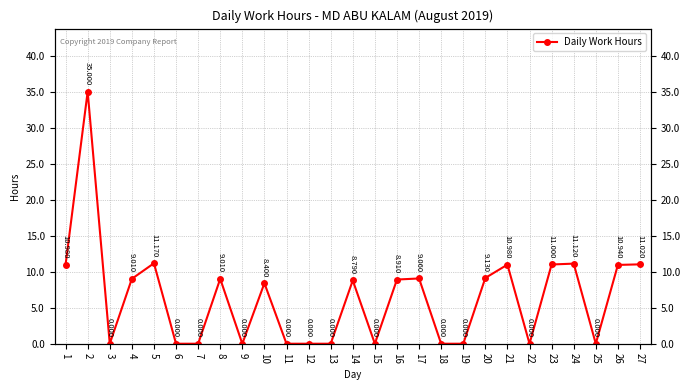

Rank the categories by value from lowest to highest.

3, 6, 7, 9, 11, 12, 13, 15, 18, 19, 22, 25, 10, 14, 16, 4, 8, 17, 20, 26, 1, 21, 23, 27, 24, 5, 2